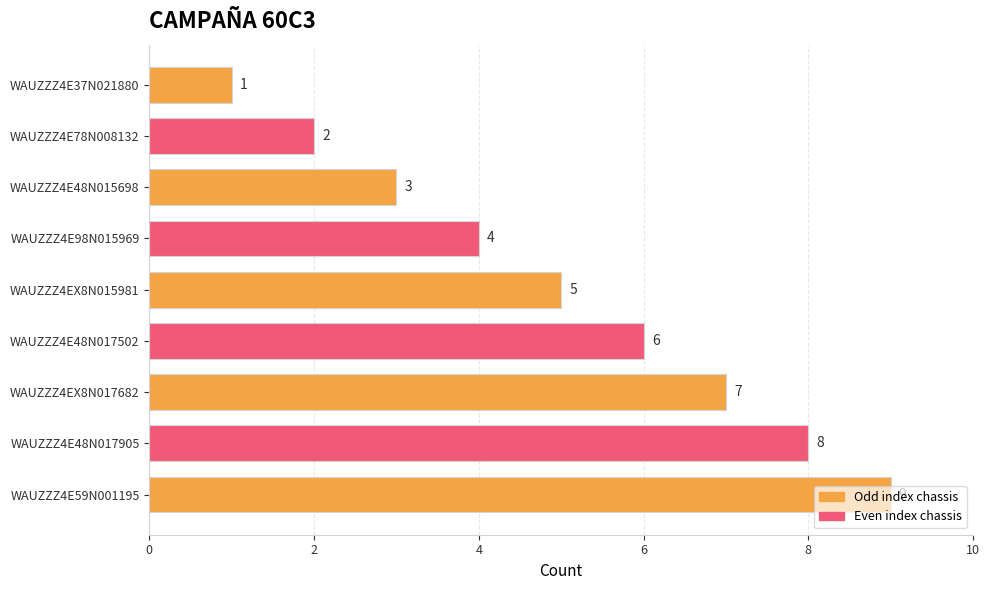

Is it true that the value at WAUZZZ4E37N021880 is 1?

True